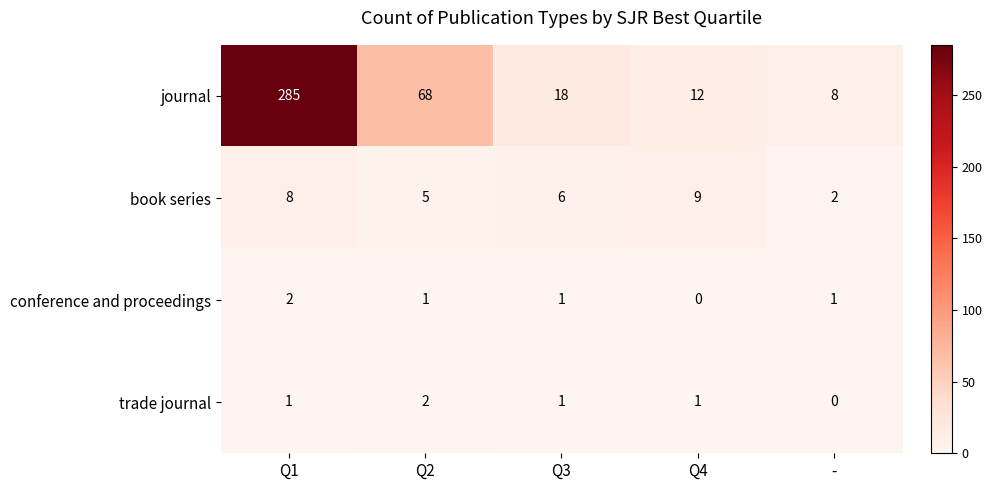

True or false: journal has a value of 8 at Q4.

False